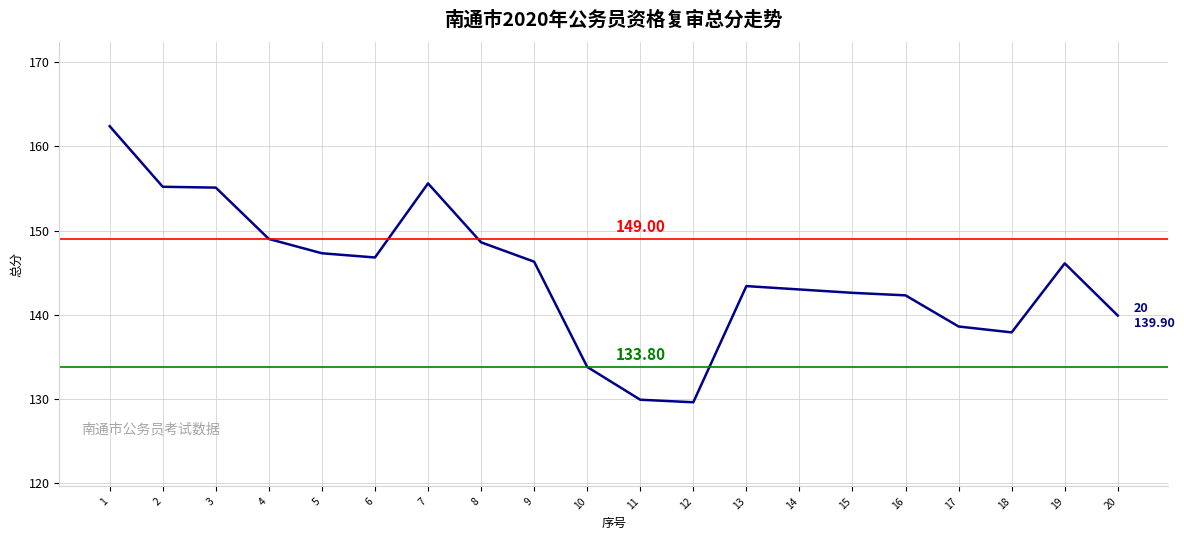

At which category does the data reach its first local valley?

6